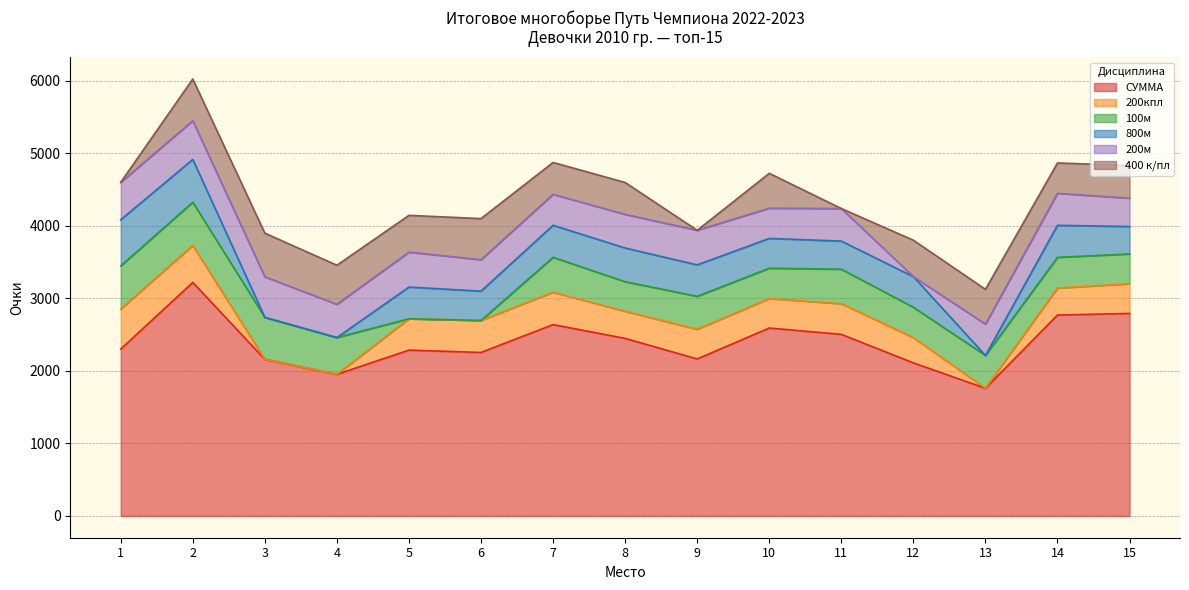

Reading right to left, extract all data points from this chart.

СУММА: 2793.0	2771.0	1760.5	2111.0	2504.2	2592.0	2165.0	2448.8	2639.0	2254.5	2287.0	1953.0	2159.5	3220.8	2301.0
200кпл: 410.0	372.0	0.0	348.0	423.0	406.0	409.0	374.0	447.0	442.0	433.0	0.0	0.0	511.0	553.0
100м: 411.0	424.0	453.0	419.0	476.0	419.0	455.0	408.0	481.0	0.0	0.0	507.0	579.0	596.0	595.0
800м: 378.0	442.0	0.0	423.0	388.0	411.0	434.0	465.0	442.0	404.0	437.0	0.0	0.0	590.0	637.0
200м: 391.0	441.0	432.0	0.0	449.0	417.0	477.0	464.0	427.0	434.0	482.0	459.0	559.0	534.0	516.0
400 к/пл: 451.0	419.0	480.0	502.0	0.0	481.0	0.0	440.0	440.0	567.0	507.0	539.0	603.0	575.0	0.0